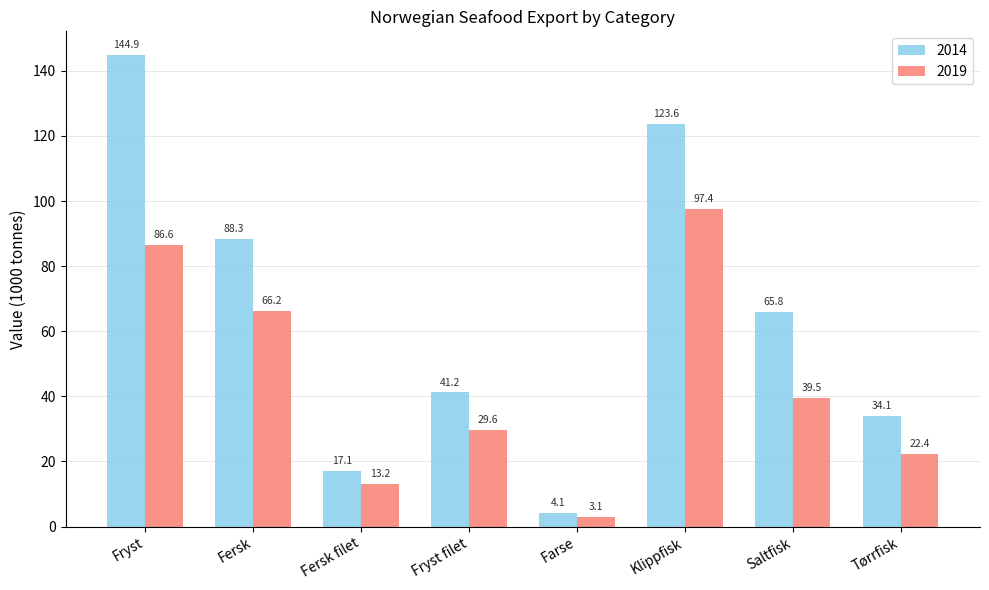

Is it true that 2014 equals 13.5 at Fryst filet?

False